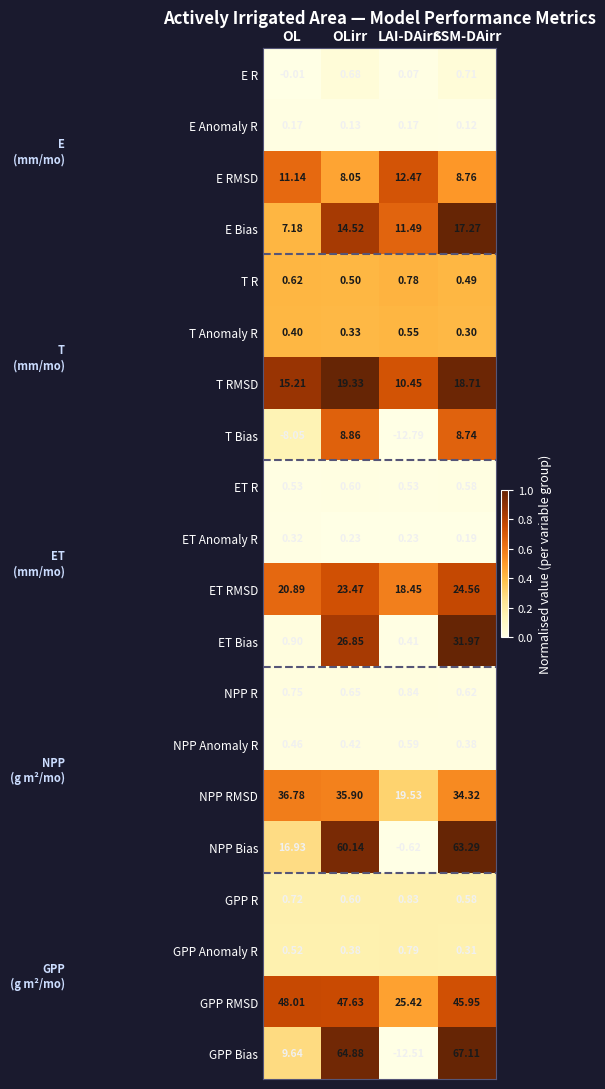

Is the value of NPP R at SSM-DAirr greater than the value of NPP RMSD at OLirr?

No